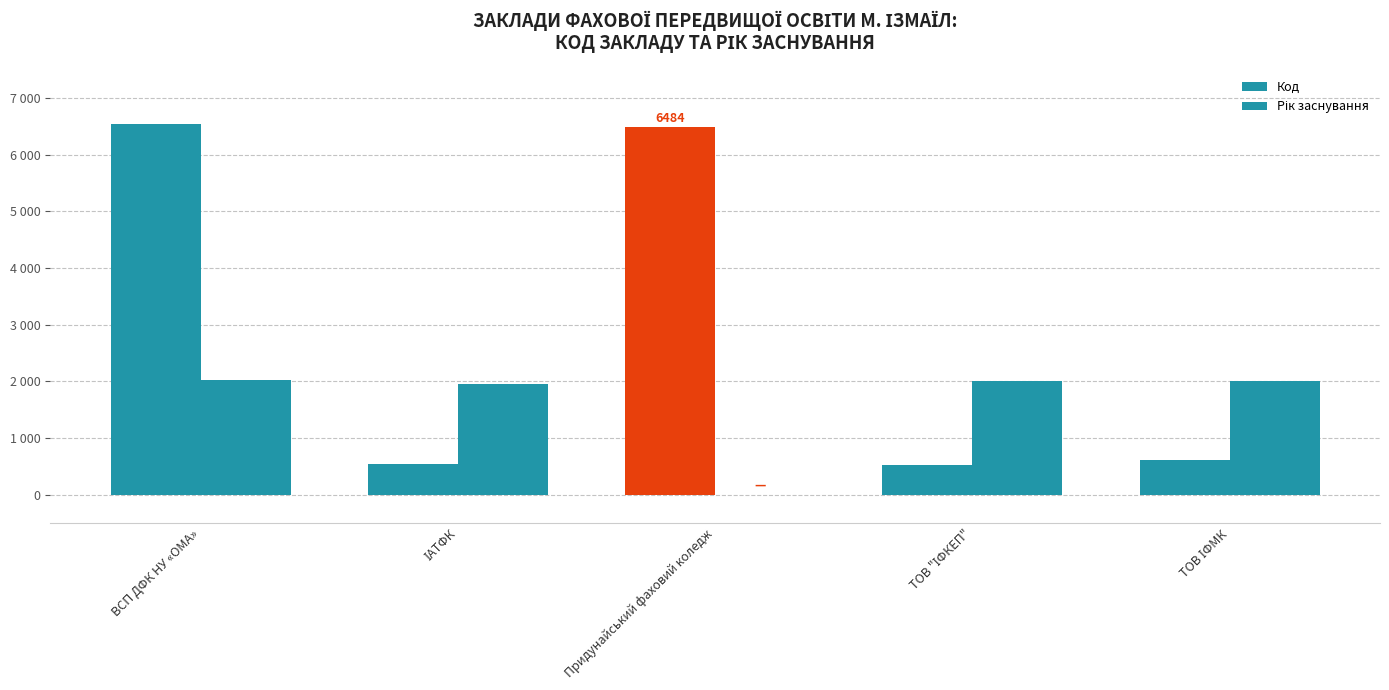

The value of Код at ТОВ ІФМК is 1017. True or false?

False